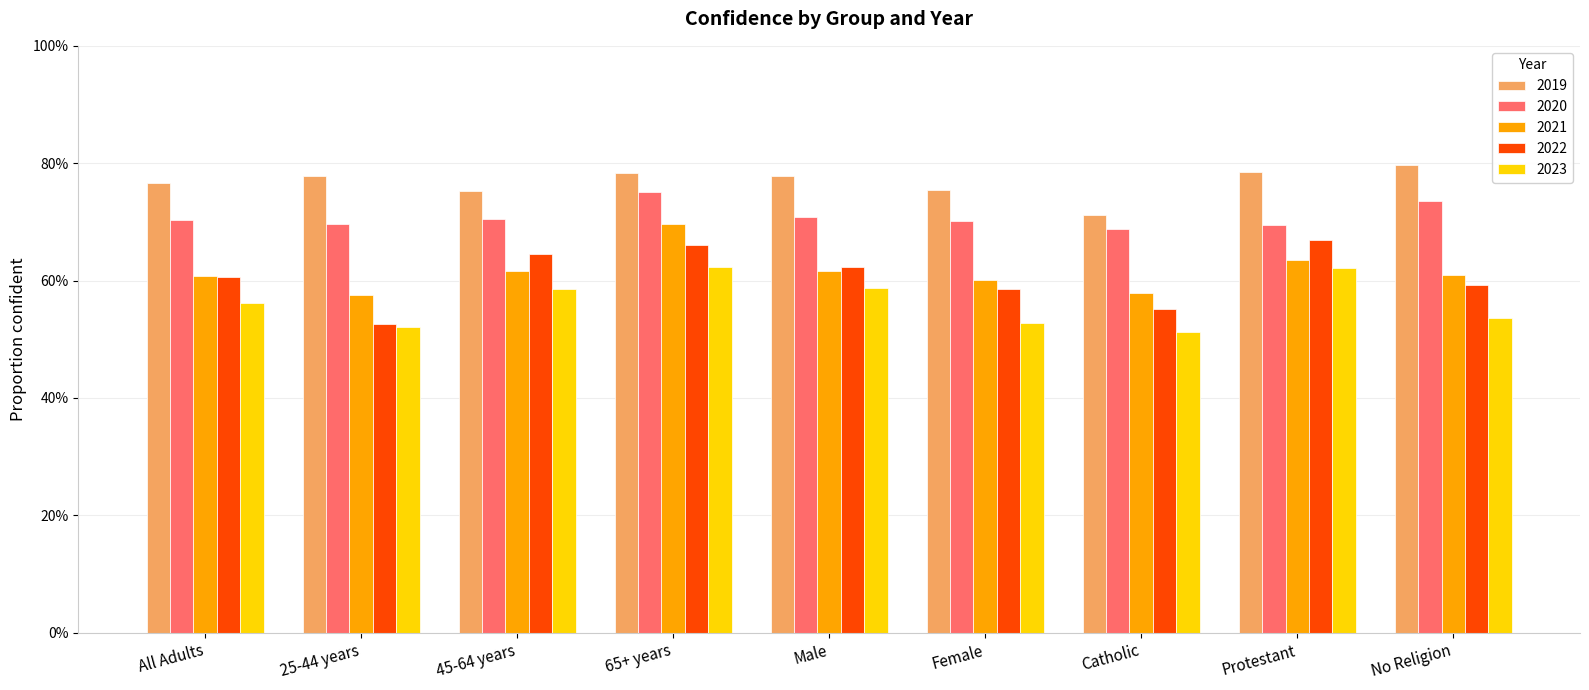

Between All Adults and No Religion, which series saw the biggest shift?

2020